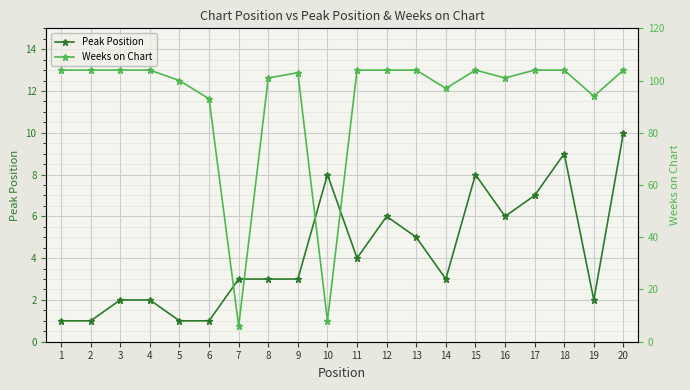

What is the sum of the Weeks on Chart values at 19 and 15?

205